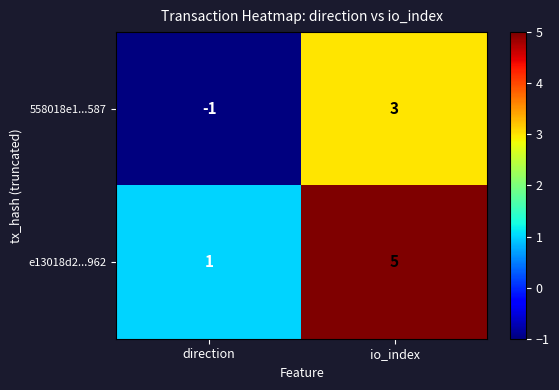

What is the difference between the e13018d2...962 values at io_index and direction?

4